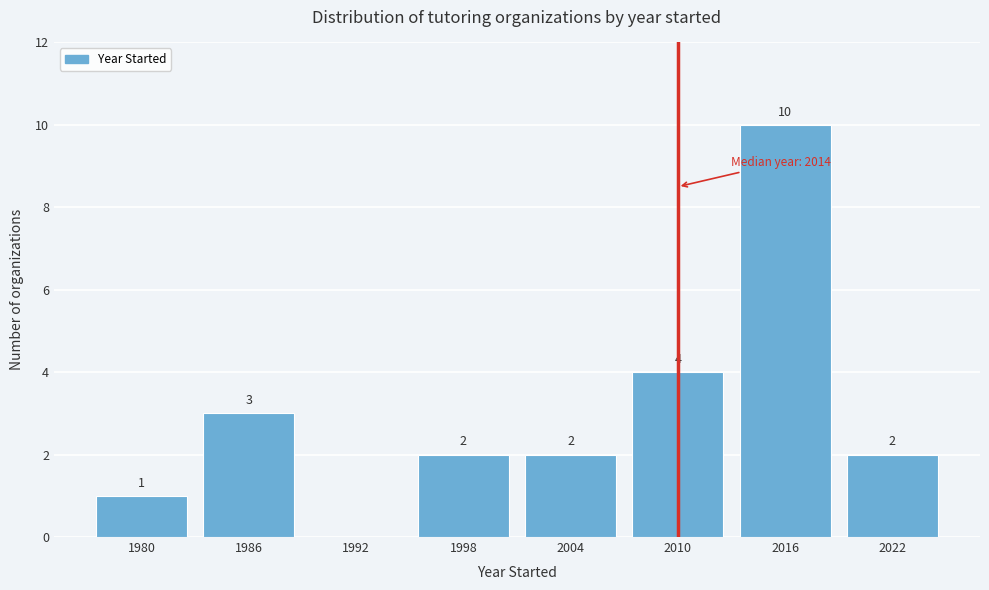

Reading right to left, extract all data points from this chart.

2022=2	2016=10	2010=4	2004=2	1998=2	1992=0	1986=3	1980=1